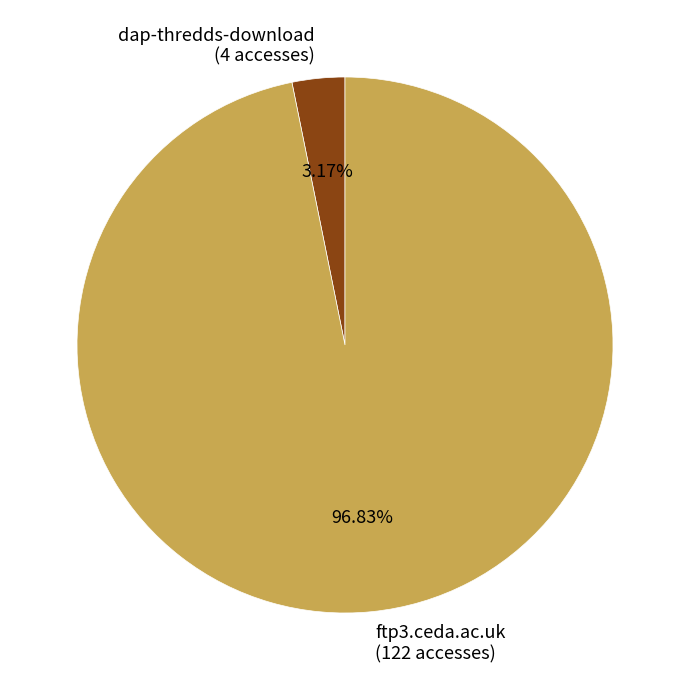

To the nearest percent, what is the difference between the dap-thredds-download and ftp3.ceda.ac.uk slice percentages?

94%